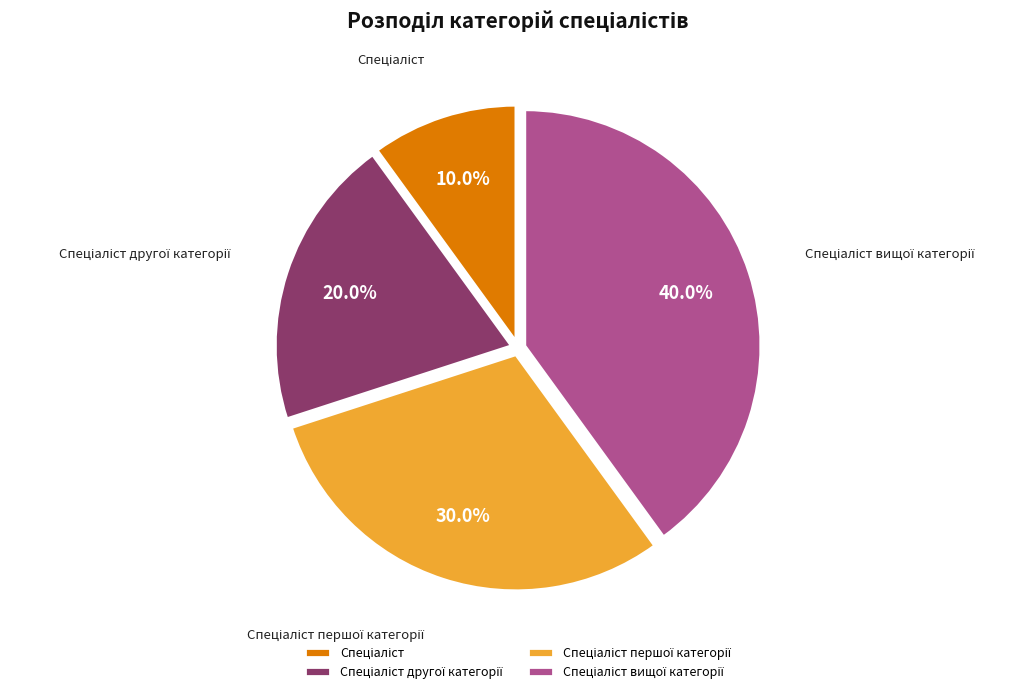

Is there any slice that represents more than half of the pie?

No